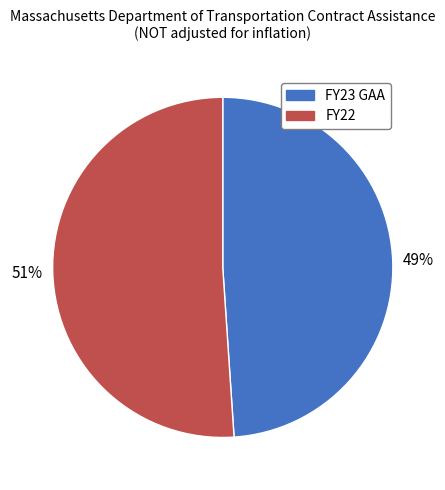

Is there a majority slice in this chart?

Yes